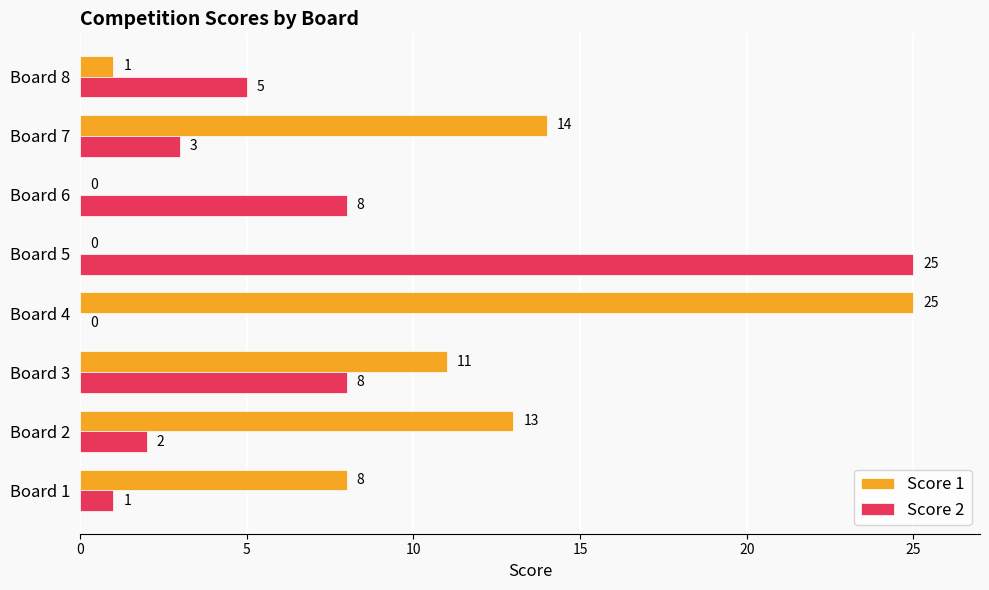

Is it true that Score 1 equals 11 at Board 3?

True